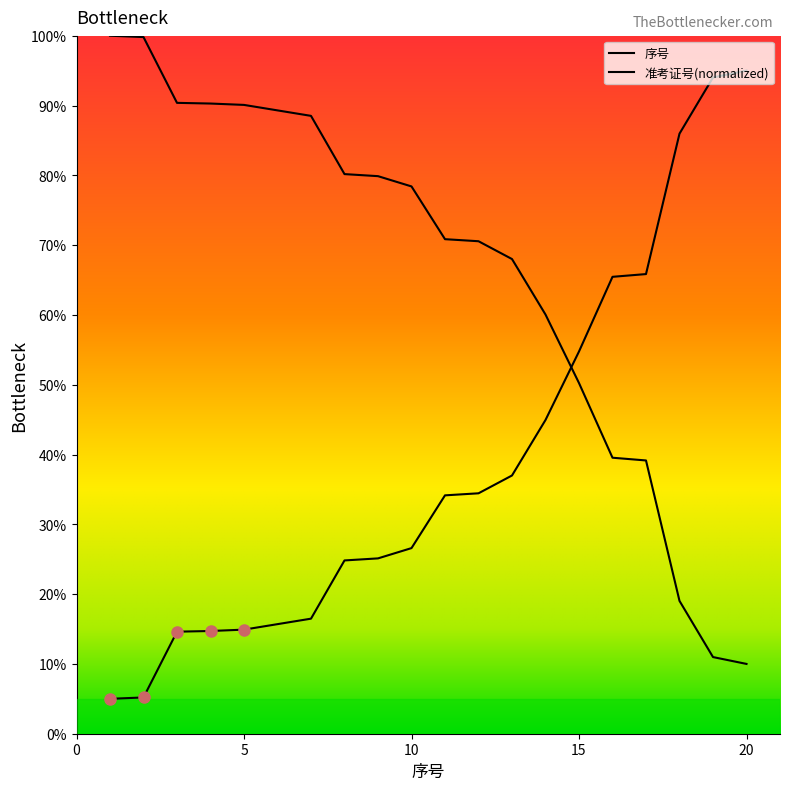

What is the average value?

38.7